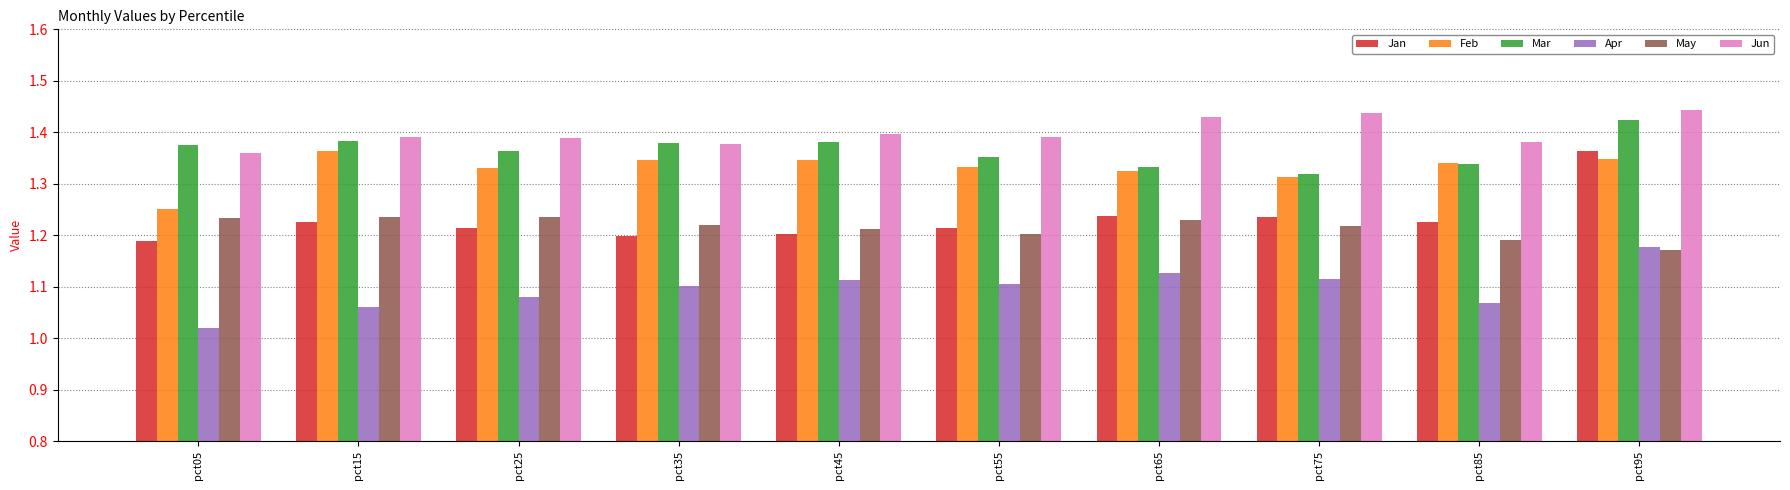

The Apr series shows 1.5 at pct85. True or false?

False